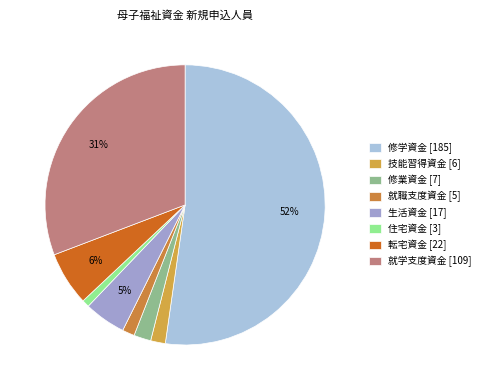

How many segments does this pie chart have?

8